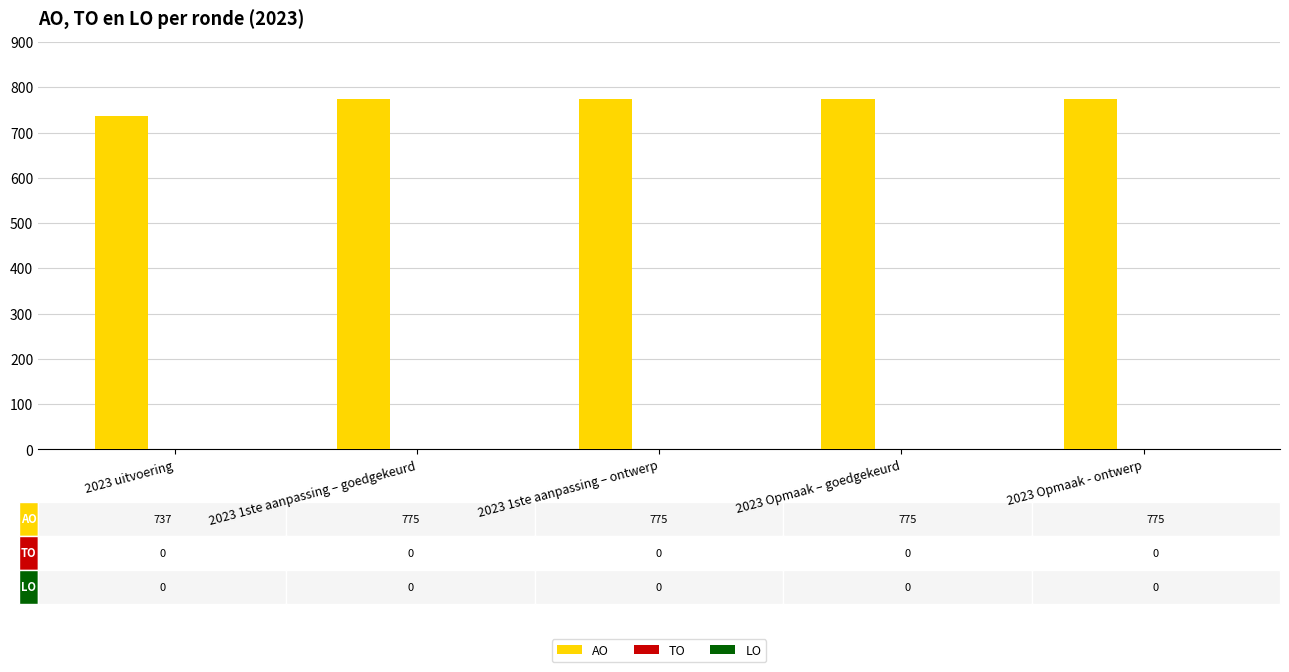

Reading left to right, transcribe all the data shown in this chart.

737	775	775	775	775